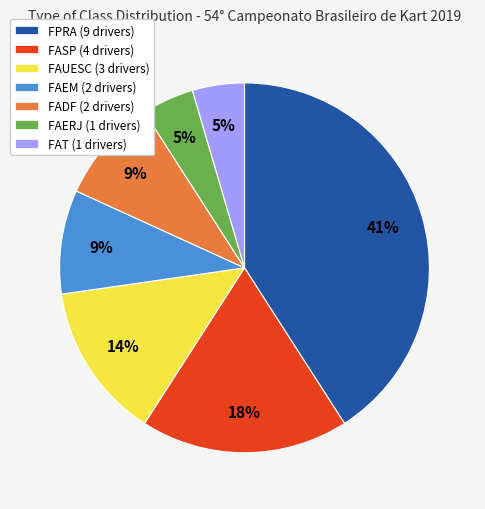

Do FAT (1 drivers) and FAERJ (1 drivers) together represent more than half of the pie?

No